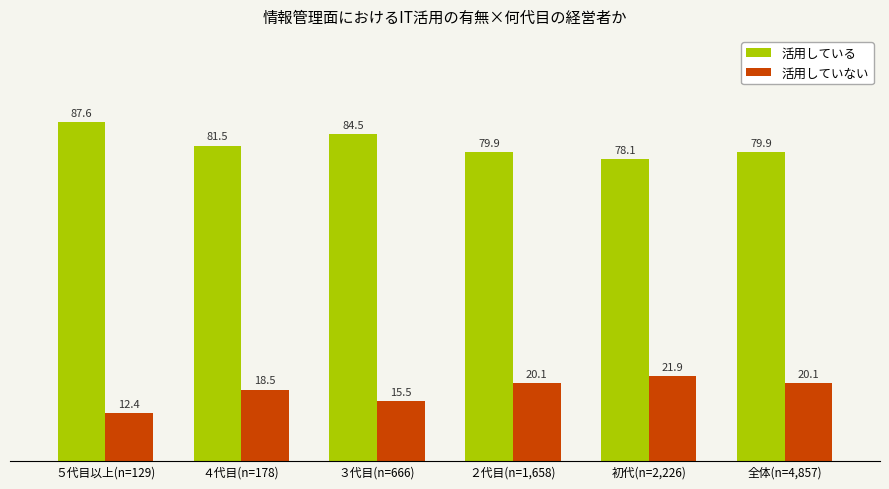

What are all the series names shown in the legend?

活用している, 活用していない